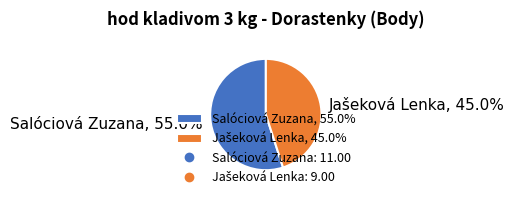

Does any single category account for the majority?

Yes